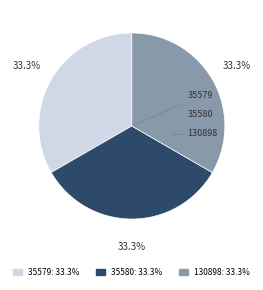

To the nearest percent, what percentage of the pie is 130898?

33%